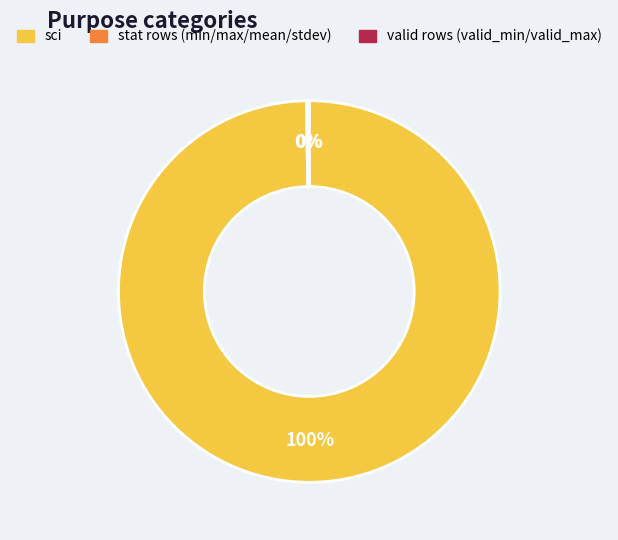

Is there any slice that represents more than half of the pie?

Yes